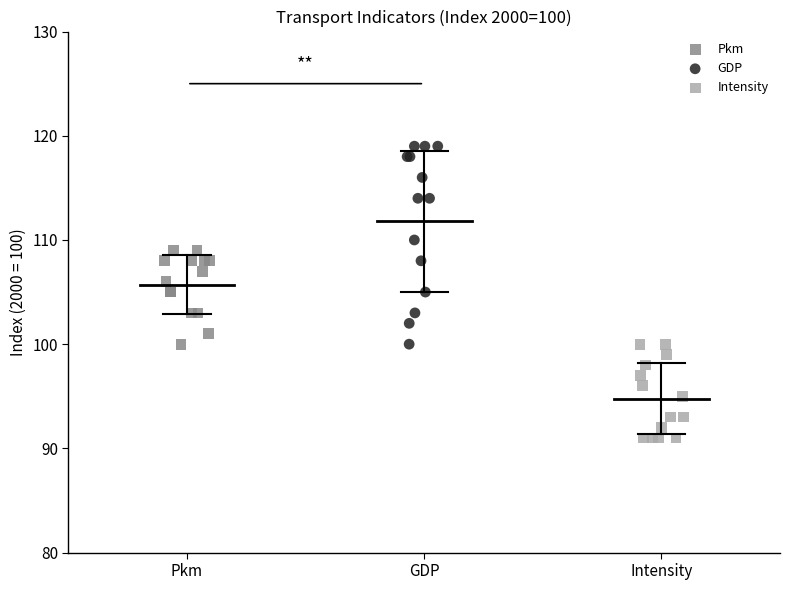

Which series has the widest spread of Y values?

GDP